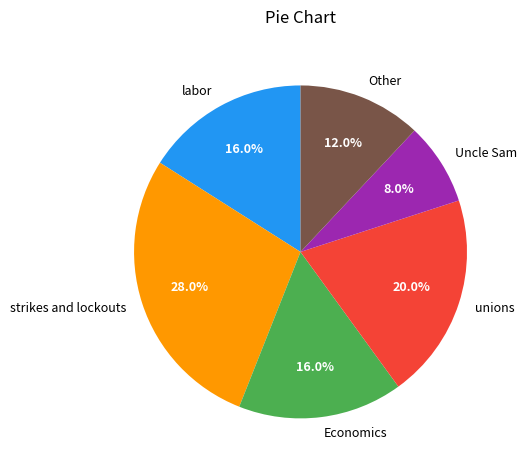

Combined, do Uncle Sam and Economics account for over 50%?

No